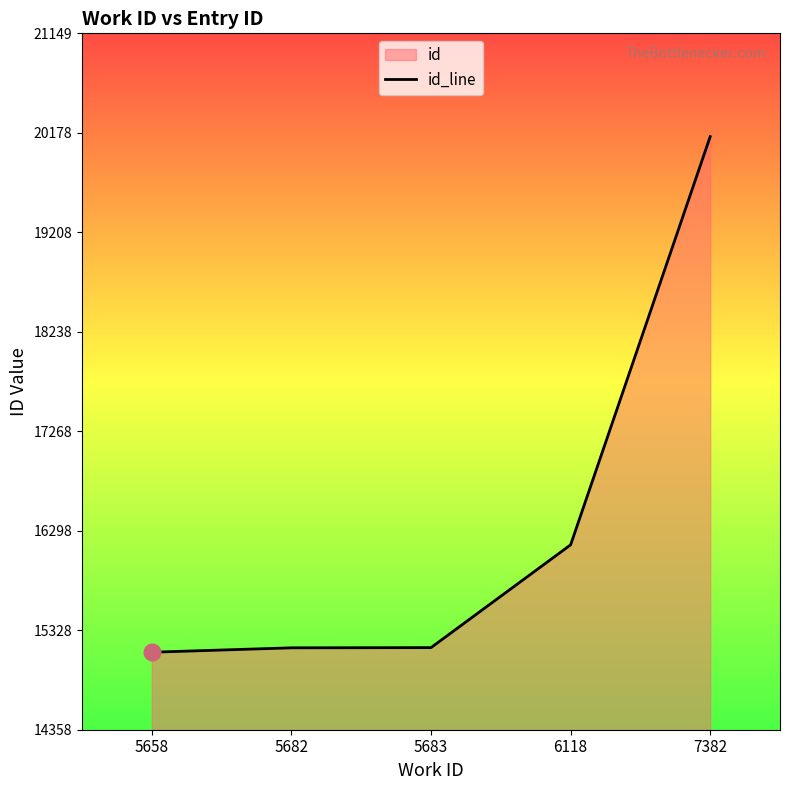

Reading left to right, extract all data points from this chart.

5658=15114	5682=15157	5683=15159	6118=16161	7382=20142